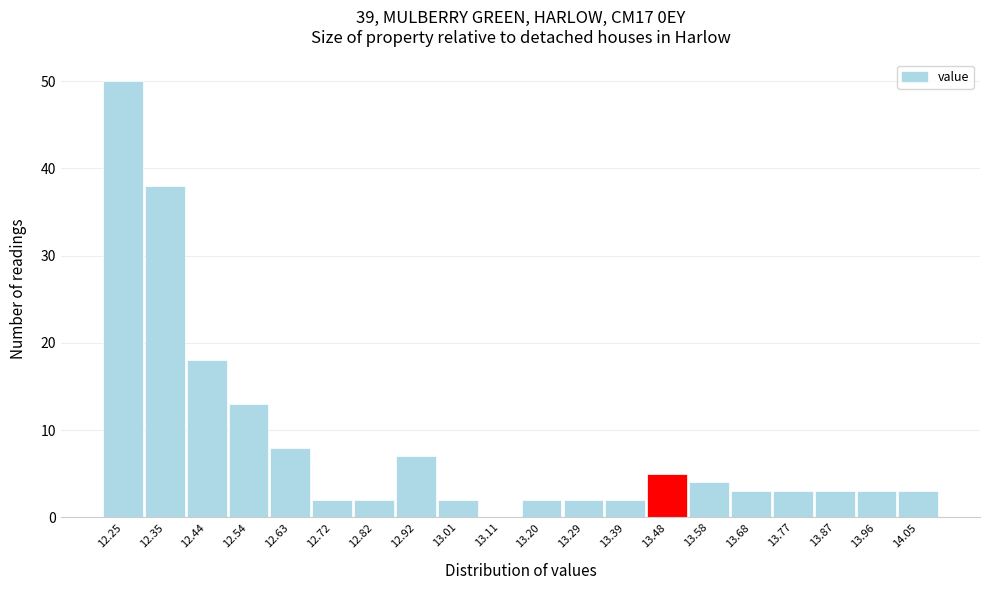

Reading left to right, transcribe all the data shown in this chart.

12.25=50	12.35=38	12.44=18	12.54=13	12.63=8	12.72=2	12.82=2	12.92=7	13.01=2	13.11=0	13.20=2	13.29=2	13.39=2	13.48=5	13.58=4	13.68=3	13.77=3	13.87=3	13.96=3	14.05=3